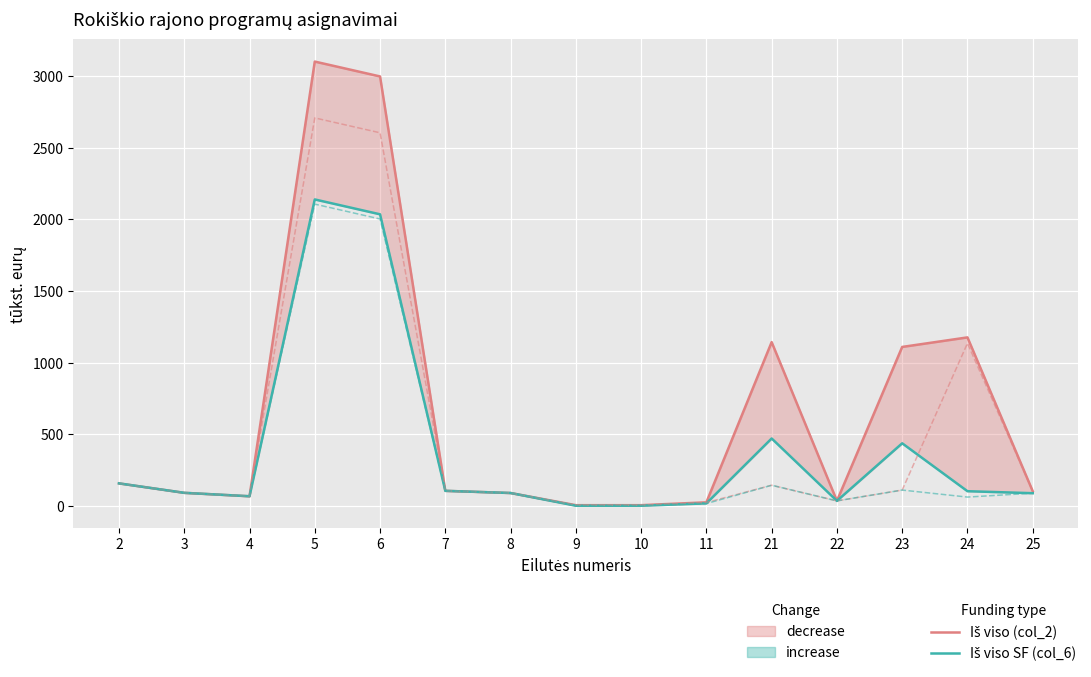

Which series has the largest total across all categories?

Iš viso (col_2)